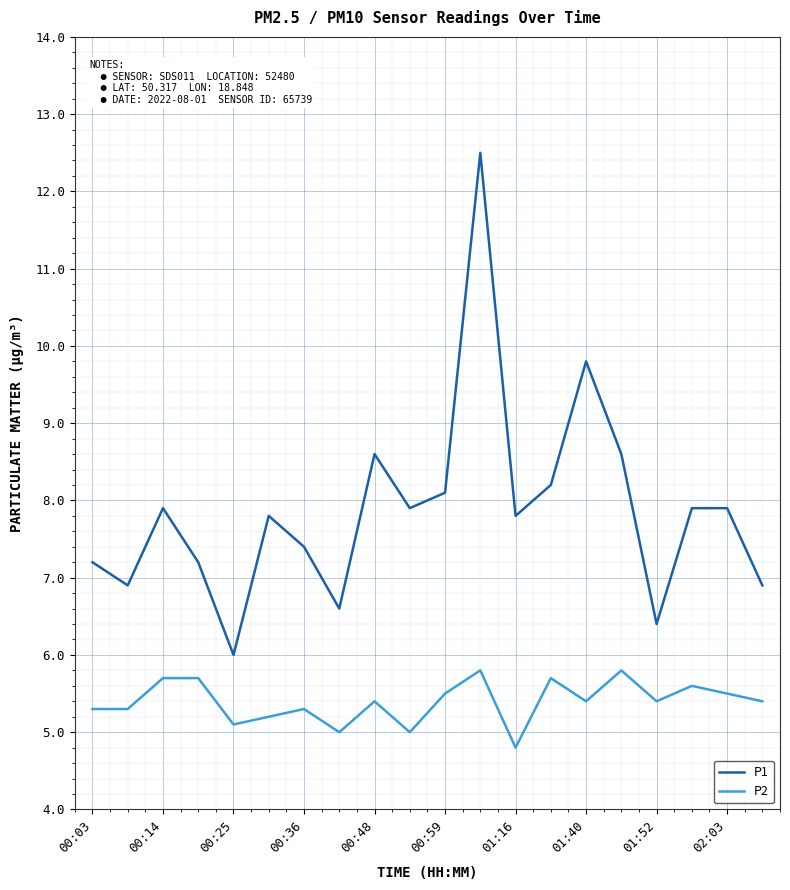

At how many categories does at least one series exceed 11?

1